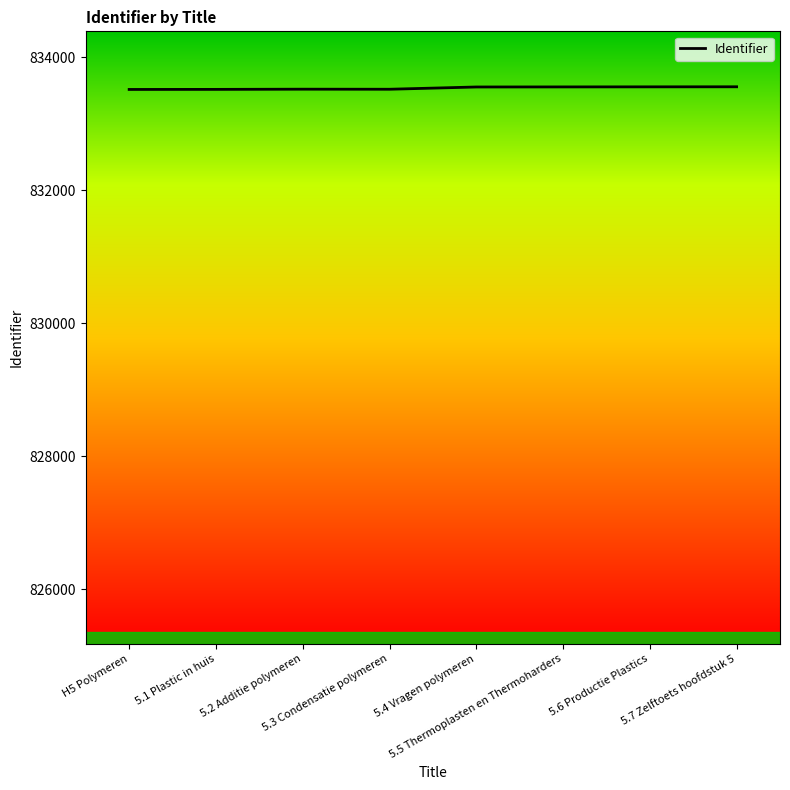

How many values are below 833550?

4